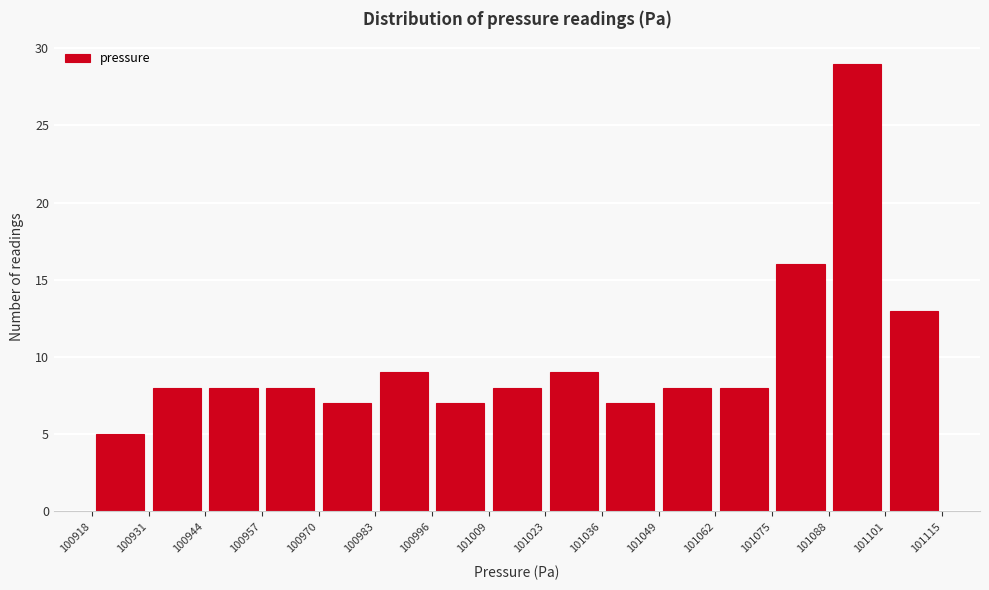

Reading left to right, list every bar in this chart as the range it spans on the x-axis followed by its height. The values are not printed on the chart, so give them approximately, as read against the axis.

100918 to 100931: 5
100931 to 100944: 8
100944 to 100957: 8
100957 to 100970: 8
100970 to 100983: 7
100983 to 100996: 9
100996 to 101009: 7
101009 to 101023: 8
101023 to 101036: 9
101036 to 101049: 7
101049 to 101062: 8
101062 to 101075: 8
101075 to 101088: 16
101088 to 101101: 29
101101 to 101115: 13